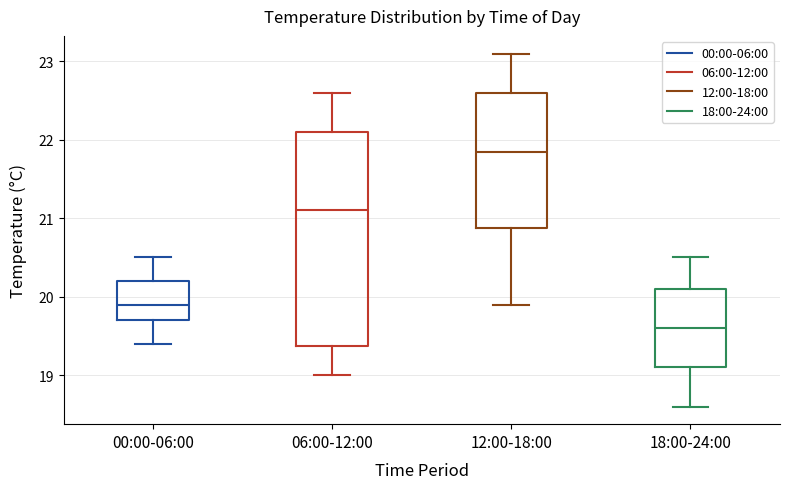

Which box has the highest median line?

12:00-18:00